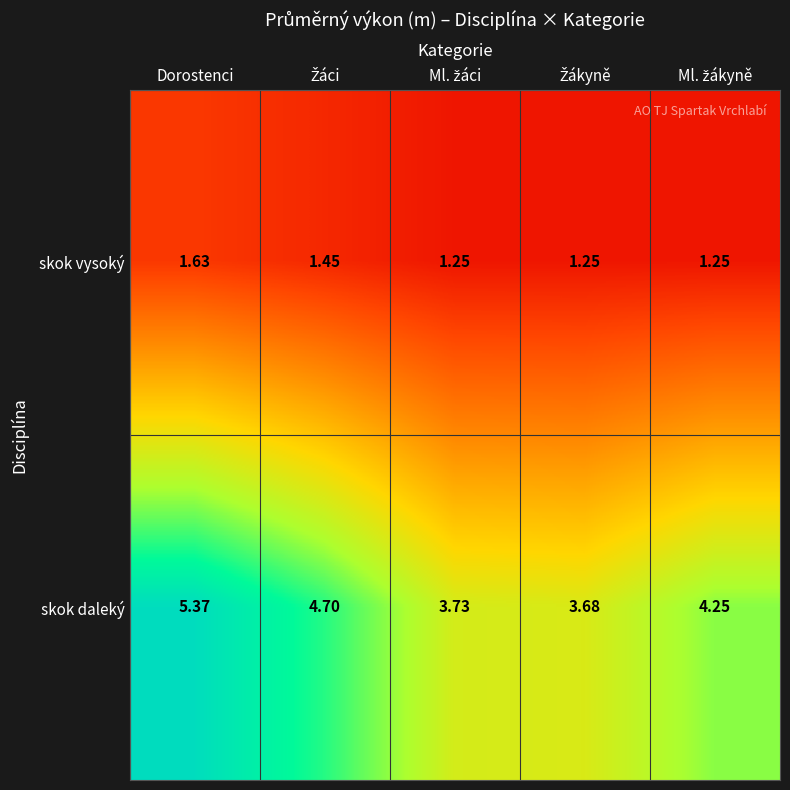

Rank the series by their average value, from highest to lowest.

skok daleký, skok vysoký